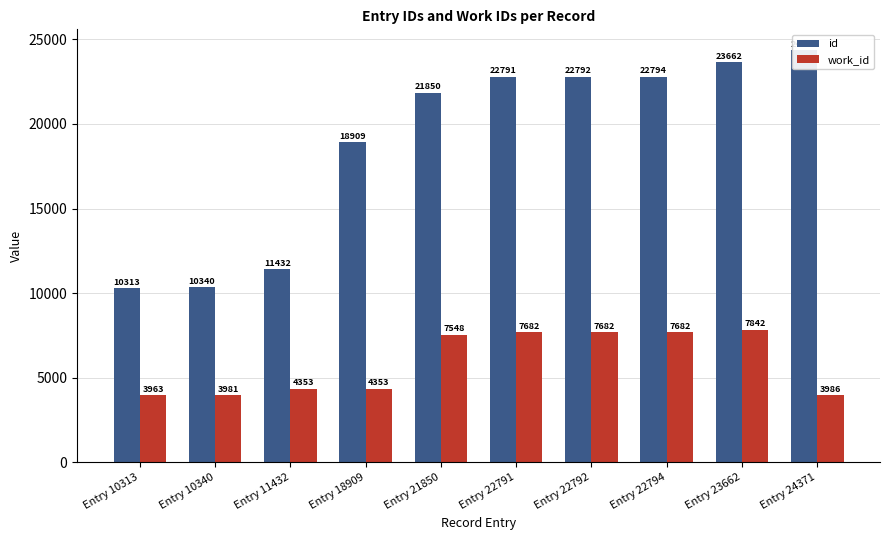

What is the sum of the work_id values at Entry 22791 and Entry 24371?

11668